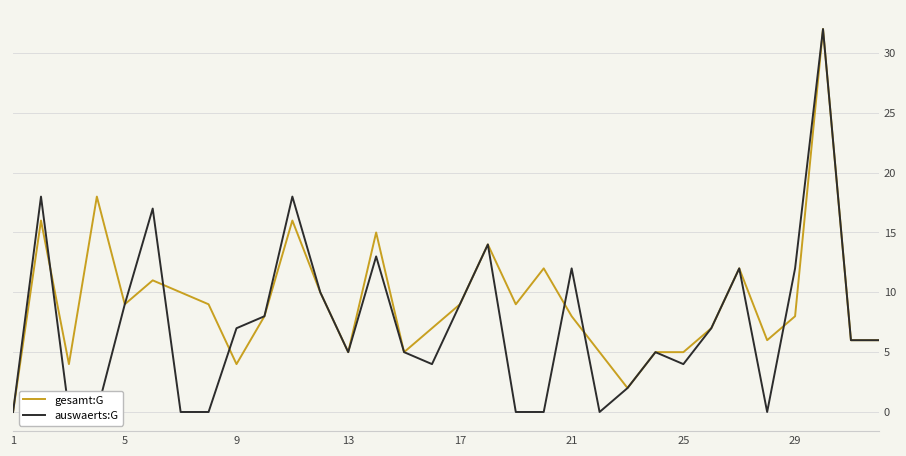

The gesamt:G series shows 20 at 19. True or false?

False